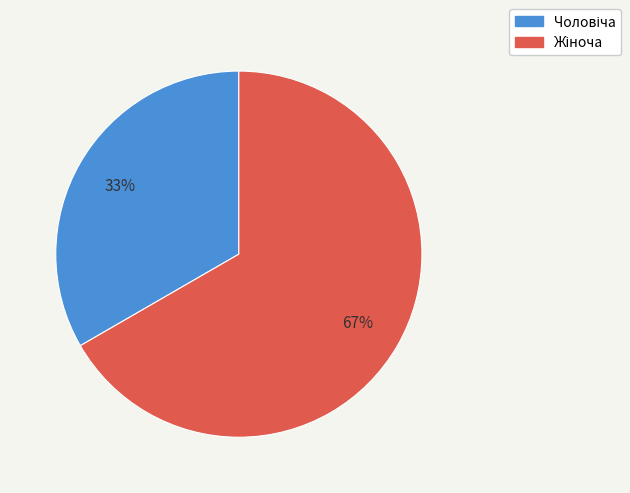

To the nearest percent, what is the average slice percentage?

50%